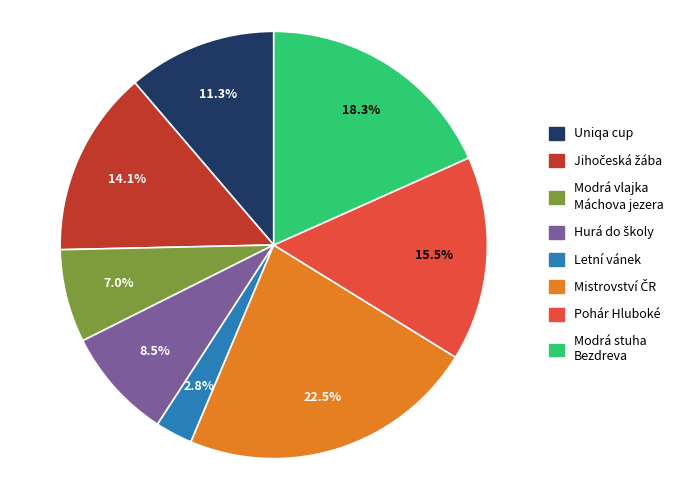

Which slice is the smallest?

Letní vánek